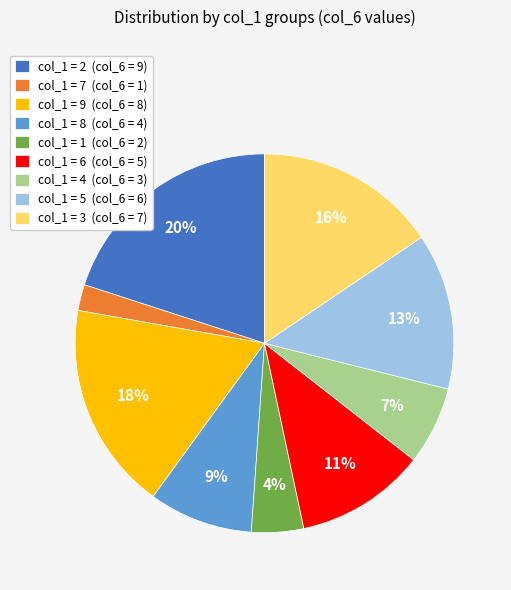

What percentage is the col_1 = 1 (col_6 = 2) slice, to the nearest percent?

4%